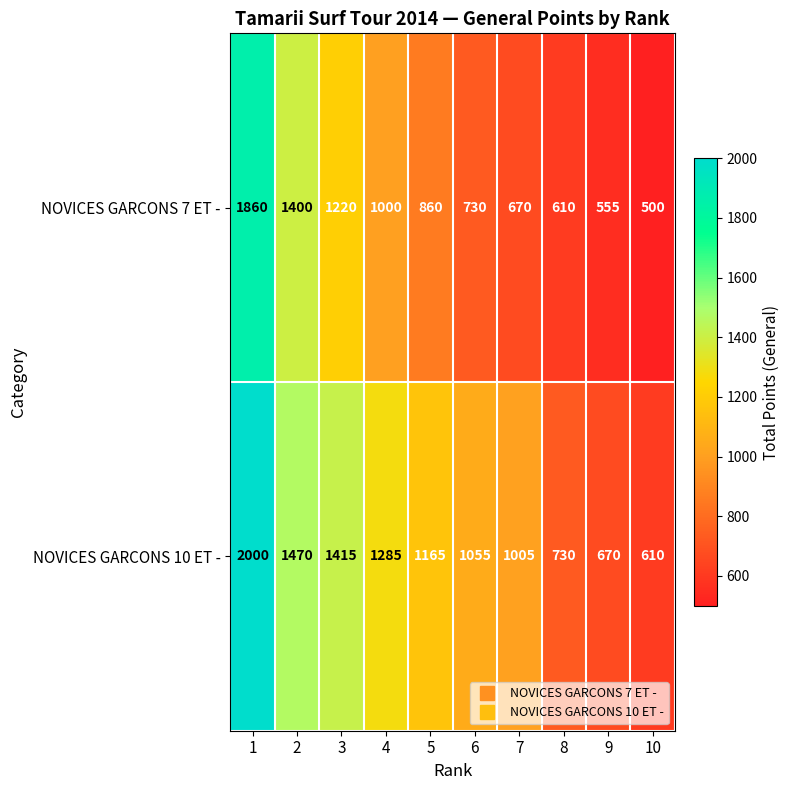

Reading left to right, transcribe all the data shown in this chart.

NOVICES GARCONS 7 ET -: 1860	1400	1220	1000	860	730	670	610	555	500
NOVICES GARCONS 10 ET -: 2000	1470	1415	1285	1165	1055	1005	730	670	610